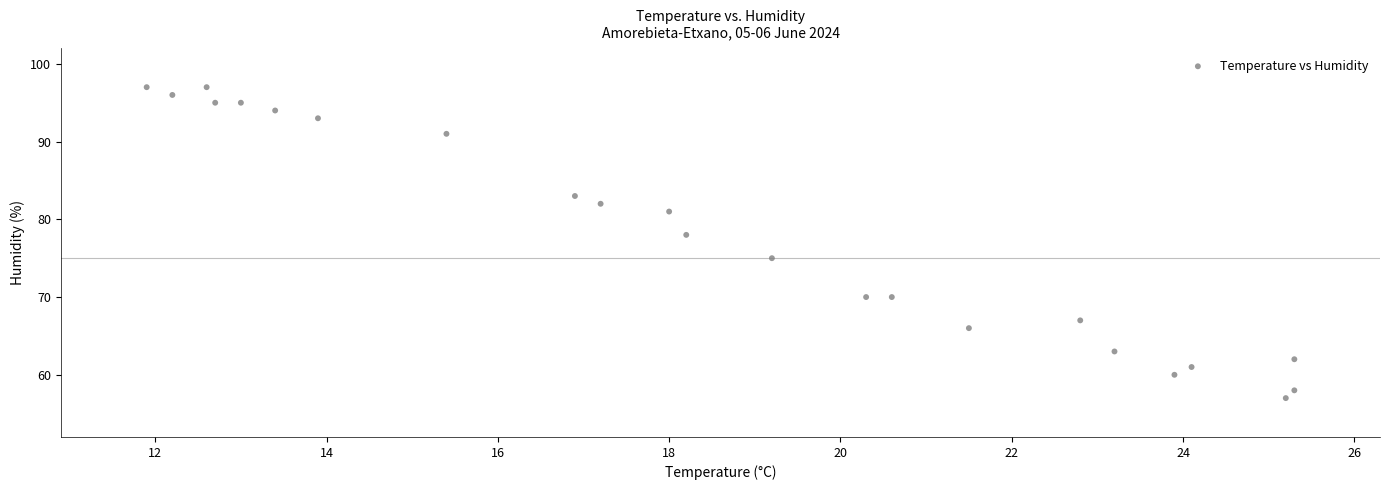

What Y value in the scatter plot is closest to 77?

78